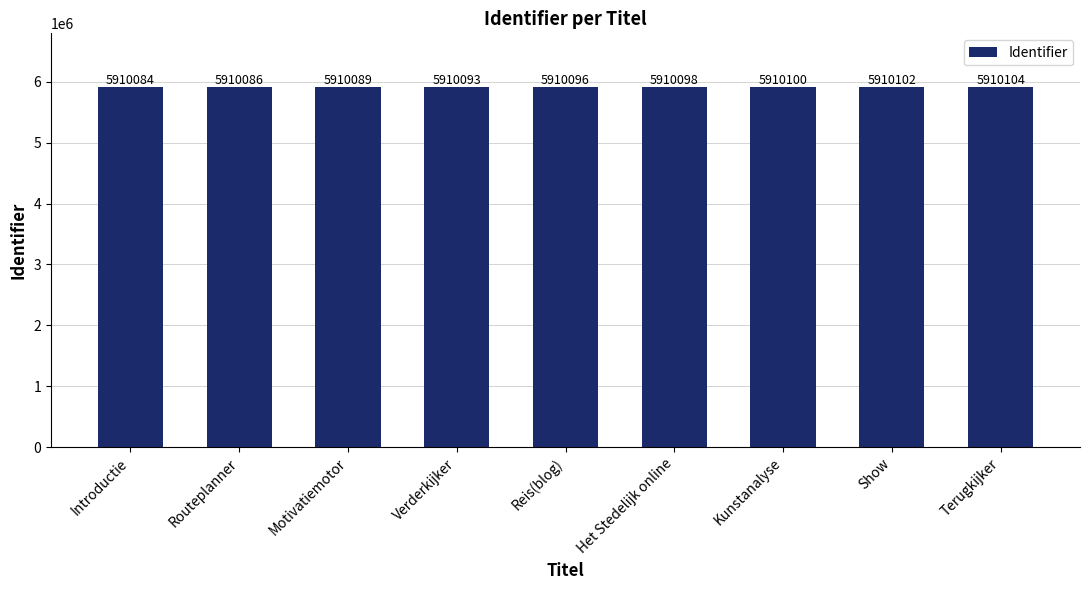

What is the smallest value displayed?

5910084